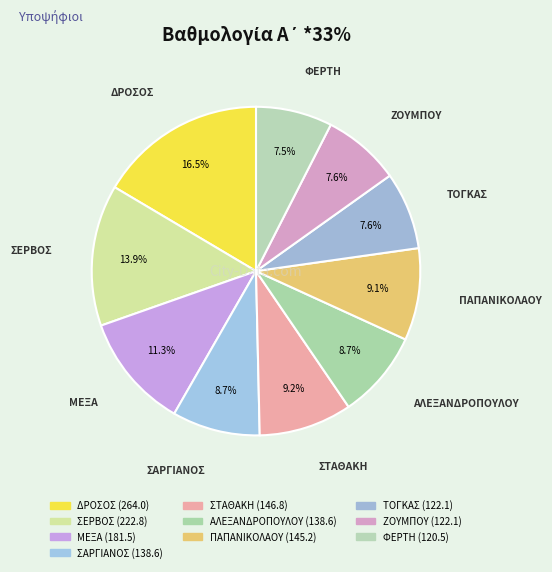

To the nearest percent, what is the average slice percentage?

10%